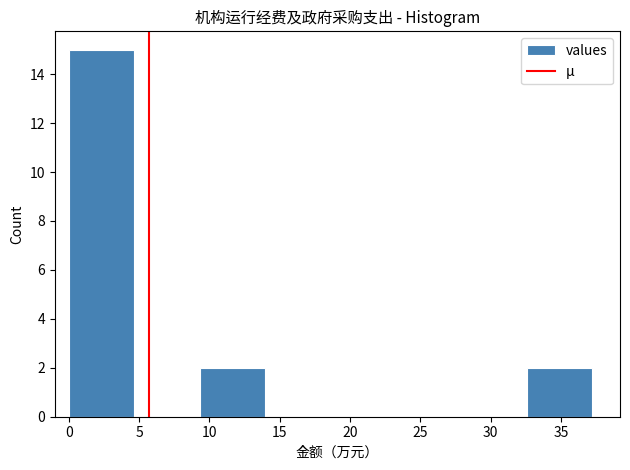

Reading left to right, list every bar in this chart as the range it spans on the x-axis followed by its height. Neither the bar edges nor the heights are printed on the chart, so give them approximately, as read against the axes.

0.0 to 4.5: 15
4.5 to 9.5: 0
9.5 to 14.0: 2
14.0 to 18.5: 0
18.5 to 23.5: 0
23.5 to 28.0: 0
28.0 to 32.5: 0
32.5 to 37.0: 2